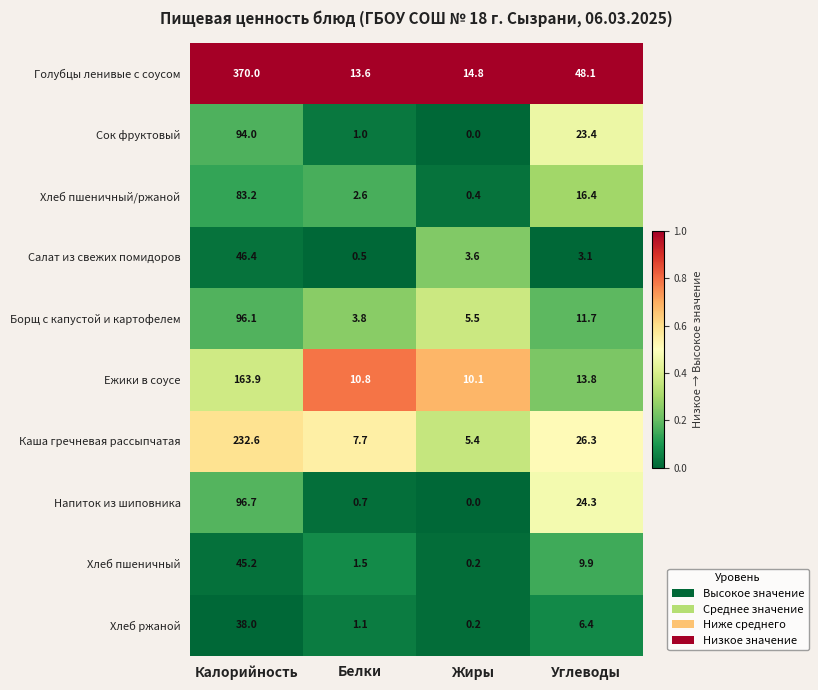

What is the difference between the Ежики в соусе values at Углеводы and Калорийность?

150.1